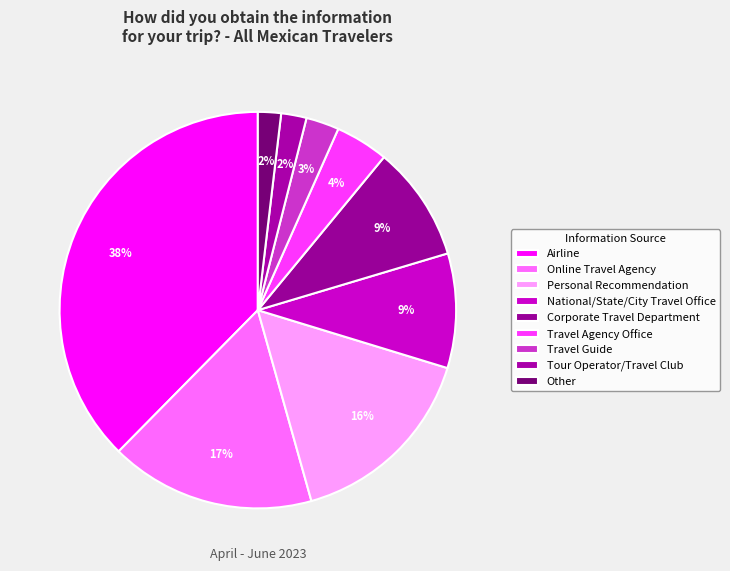

Rank the categories by value from lowest to highest.

Other, Tour Operator/Travel Club, Travel Guide, Travel Agency Office, National/State/City Travel Office, Corporate Travel Department, Personal Recommendation, Online Travel Agency, Airline